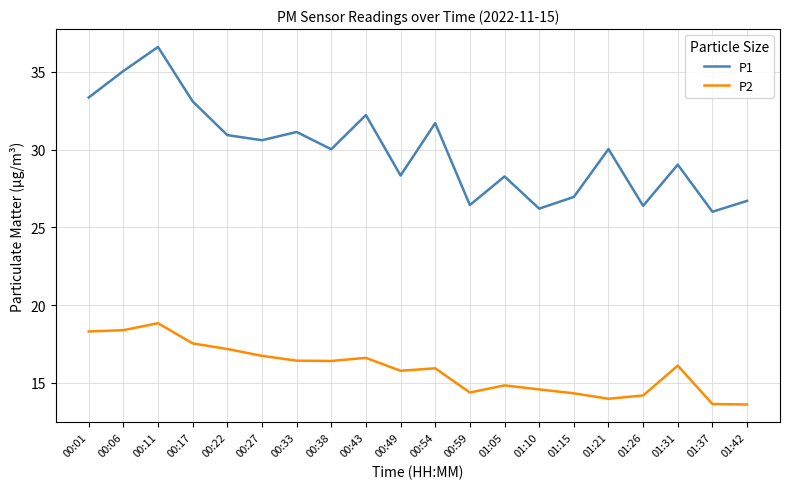

Between 00:17 and 01:15, which series saw the biggest shift?

P1